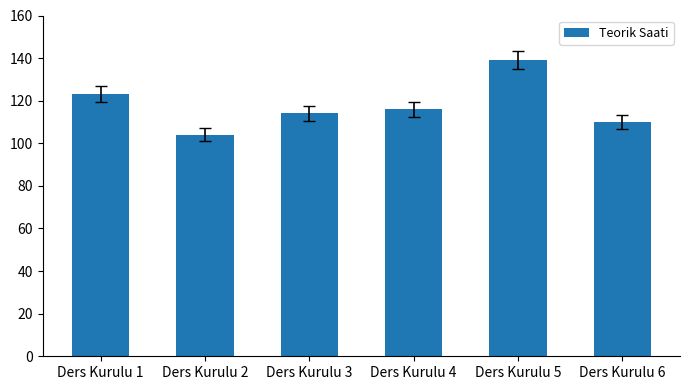

Are the bars grouped side by side (vs. stacked)?

No